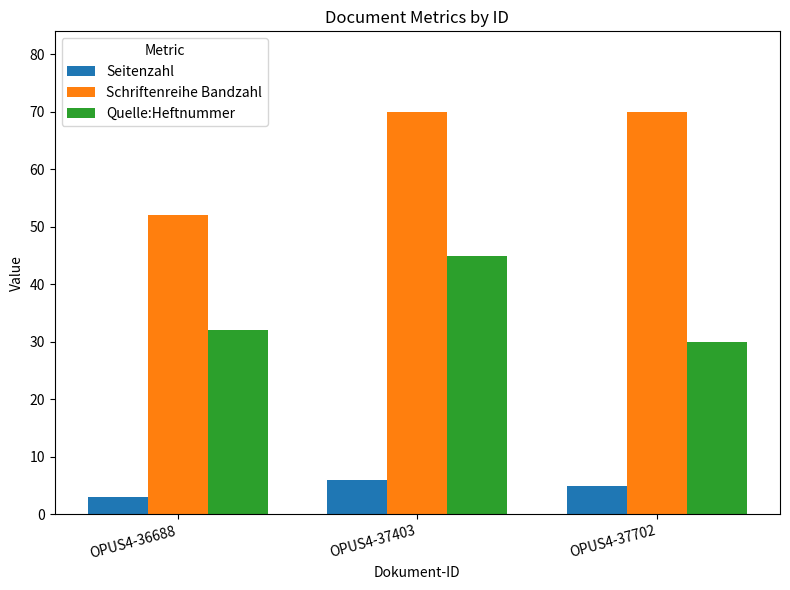

List the series in order of their peak value, lowest first.

Seitenzahl, Quelle:Heftnummer, Schriftenreihe Bandzahl